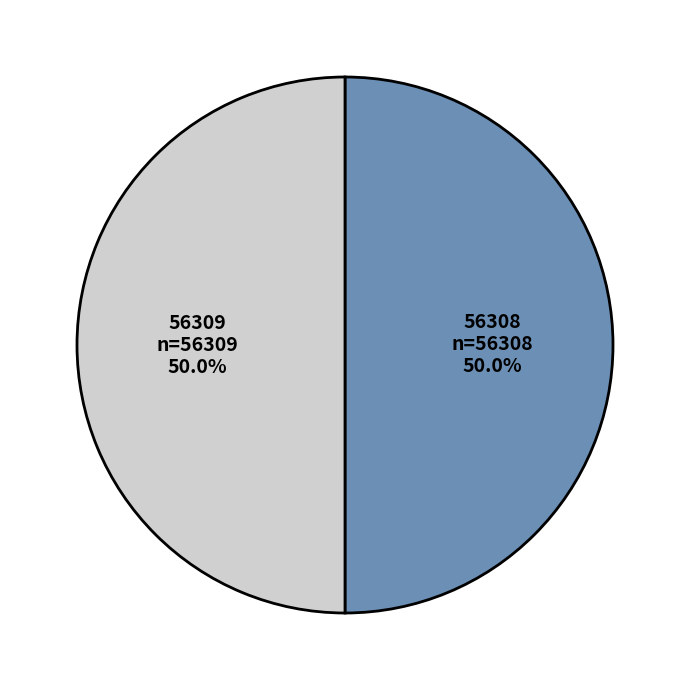

Is it true that 56309 is 36% of the pie?

False